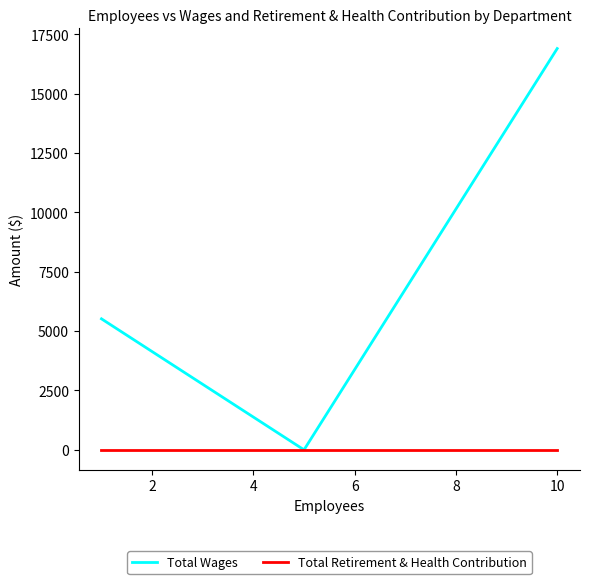

How many lines are shown in the chart?

2